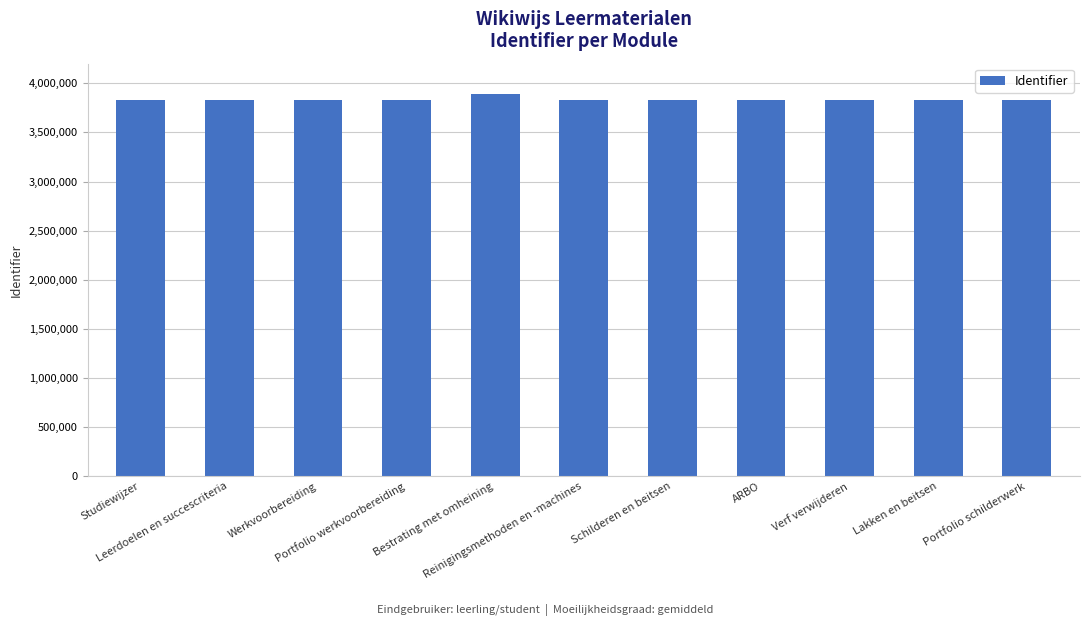

Approximately how many times larger is the value at Leerdoelen en succescriteria compared to Studiewijzer?

1.0